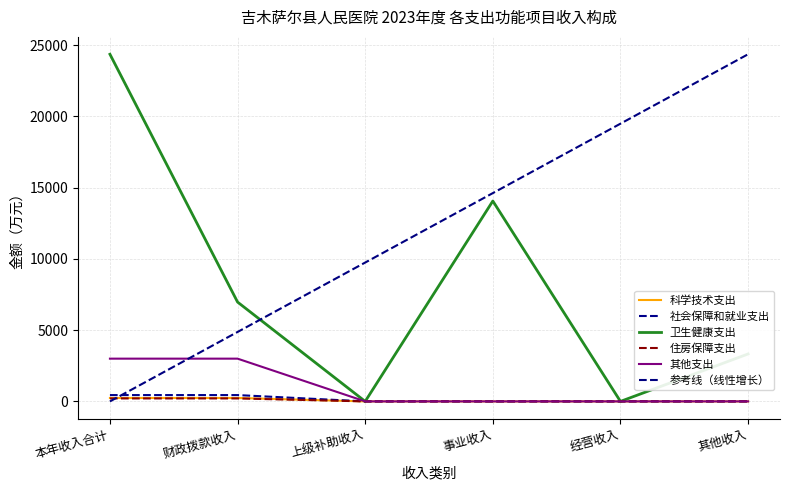

Is it true that 参考线（线性增长） equals 13938.9 at 上级补助收入?

False